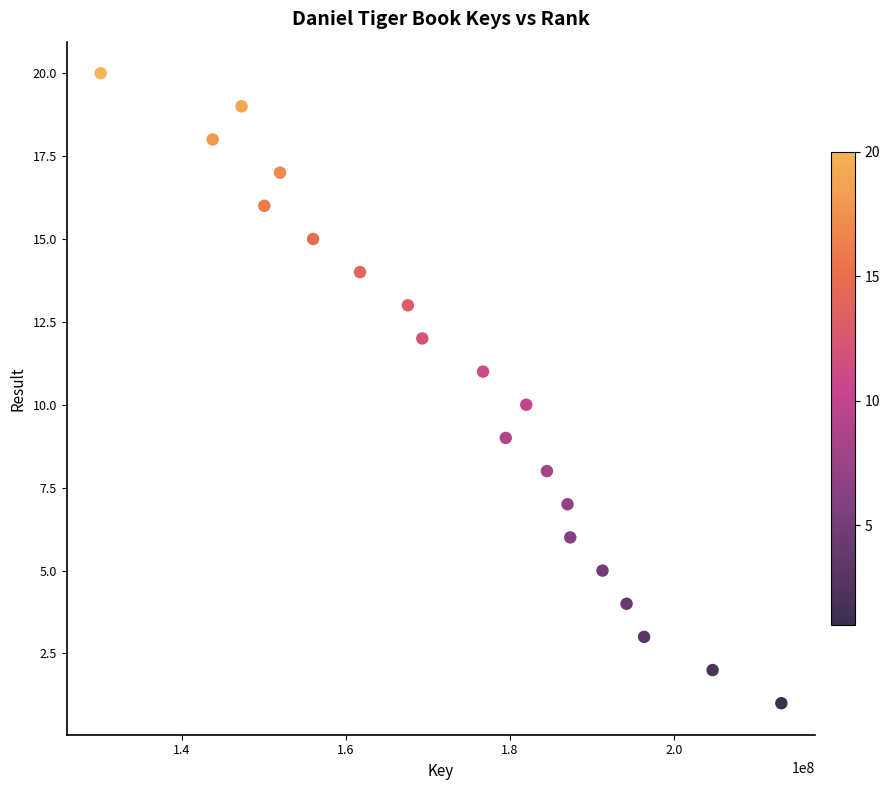

What is the range of Y values (max minus min)?

19